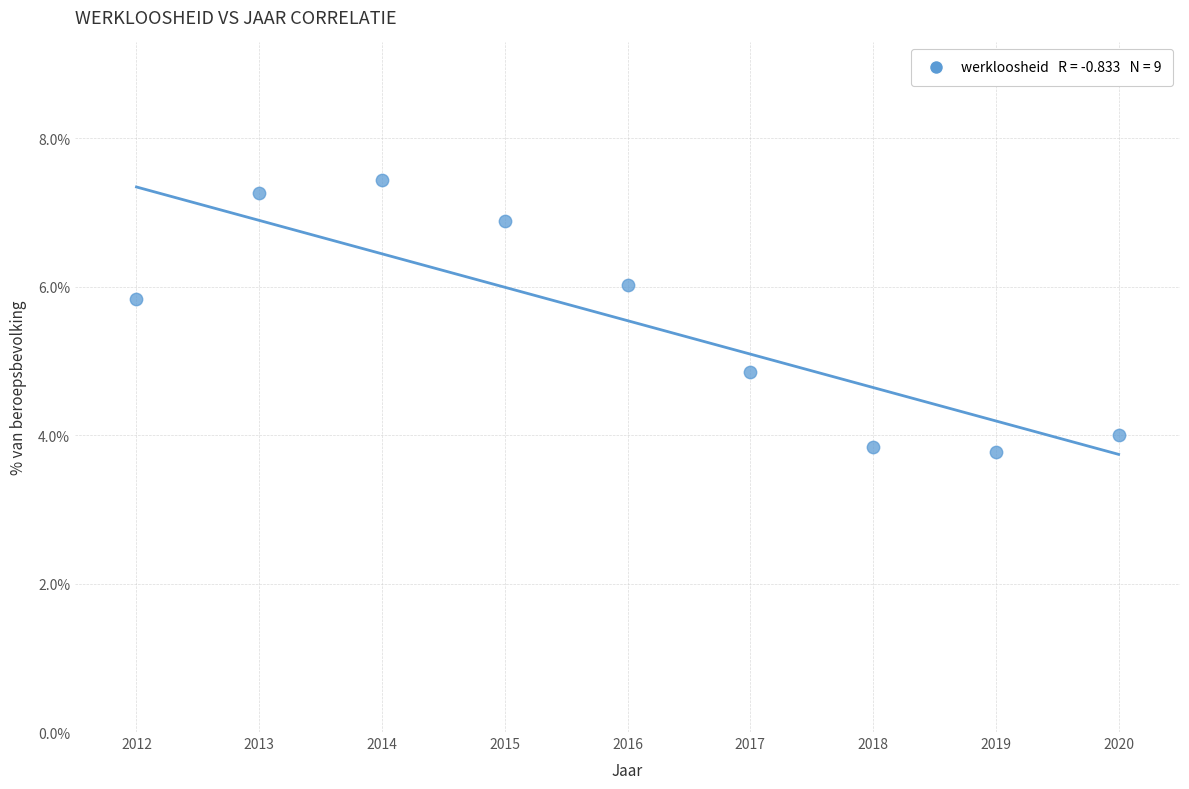

What is the range of X values (max minus min)?

8.0